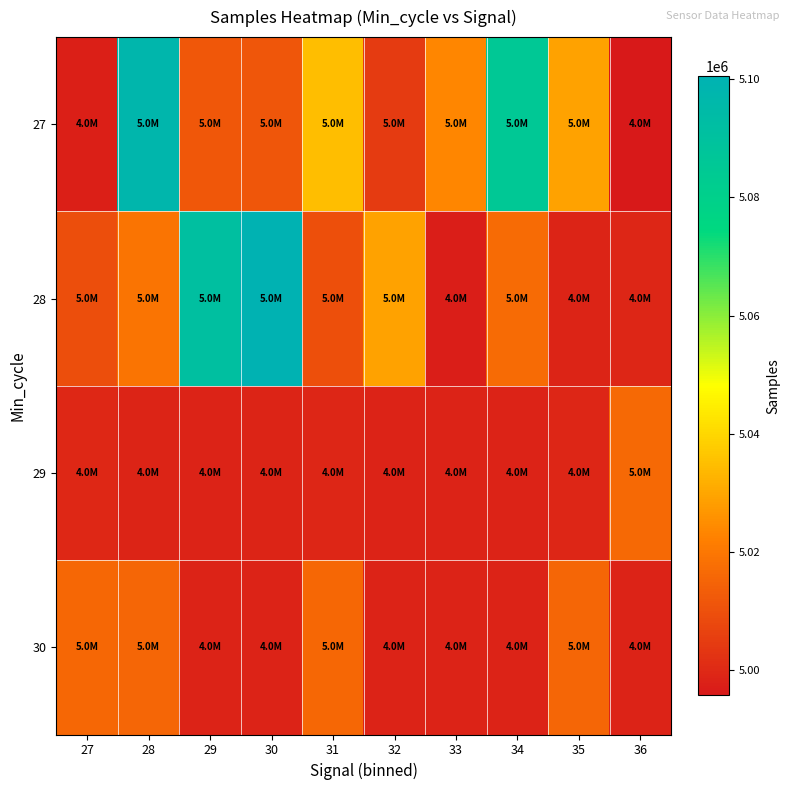

Reading right to left, list all the values displayed in this chart.

27: 36=4995742	35=5029044	34=5085672	33=5023339	32=5004719	31=5035019	30=5011459	29=5012078	28=5097555	27=4997569
28: 36=4999389	35=4998642	34=5016682	33=4997288	32=5029008	31=5009999	30=5100509	29=5091102	28=5019274	27=5009420
29: 36=5016239	35=4999032	34=4998582	33=4998525	32=4998198	31=4999378	30=4998693	29=4998595	28=4998700	27=4999661
30: 36=4998293	35=5015716	34=4998421	33=4998539	32=4998471	31=5016038	30=4998475	29=4998554	28=5015408	27=5016147